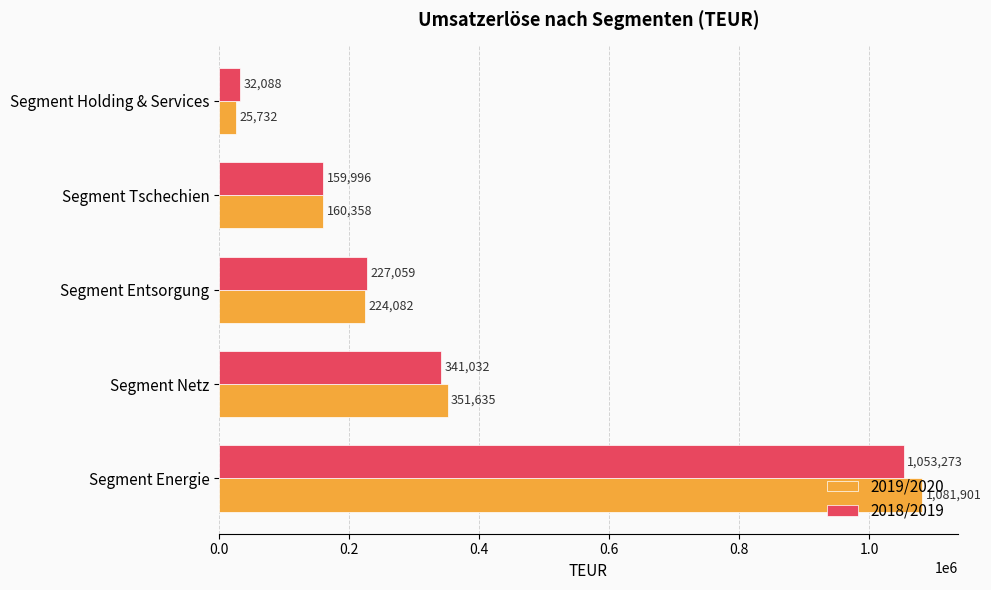

List the series in order of their peak value, highest first.

2019/2020, 2018/2019